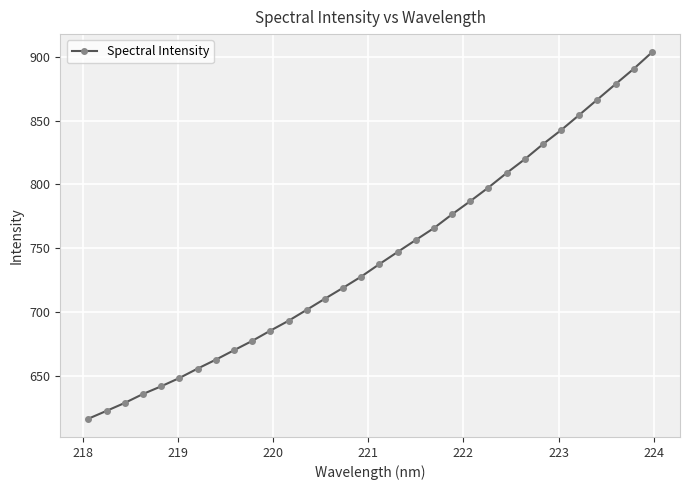

What is the smallest value displayed?

616.8